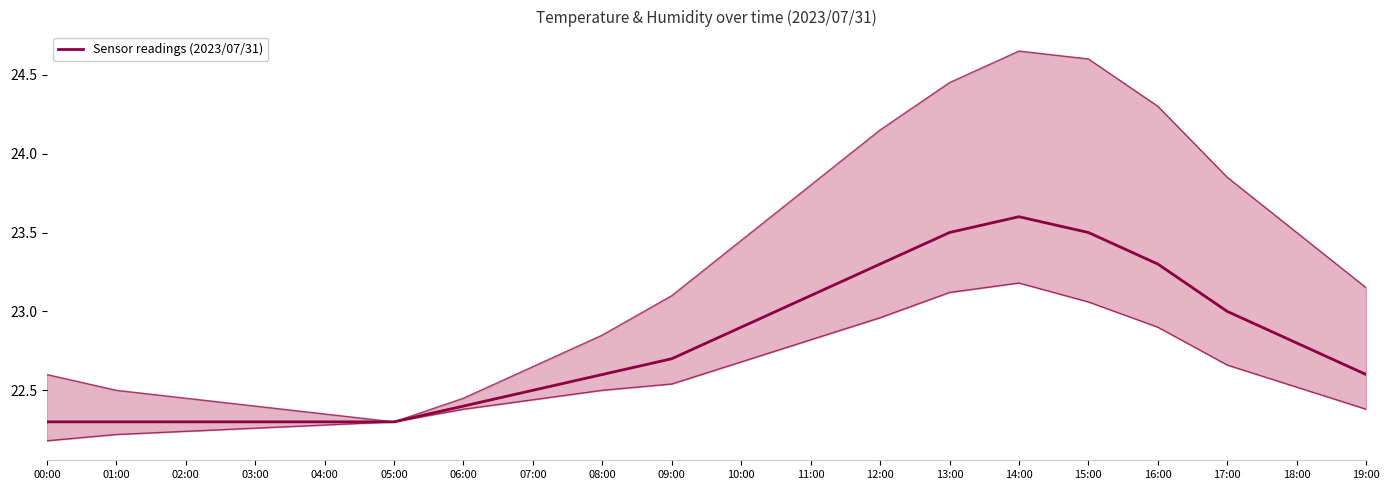

Count the number of categories in the chart.

20